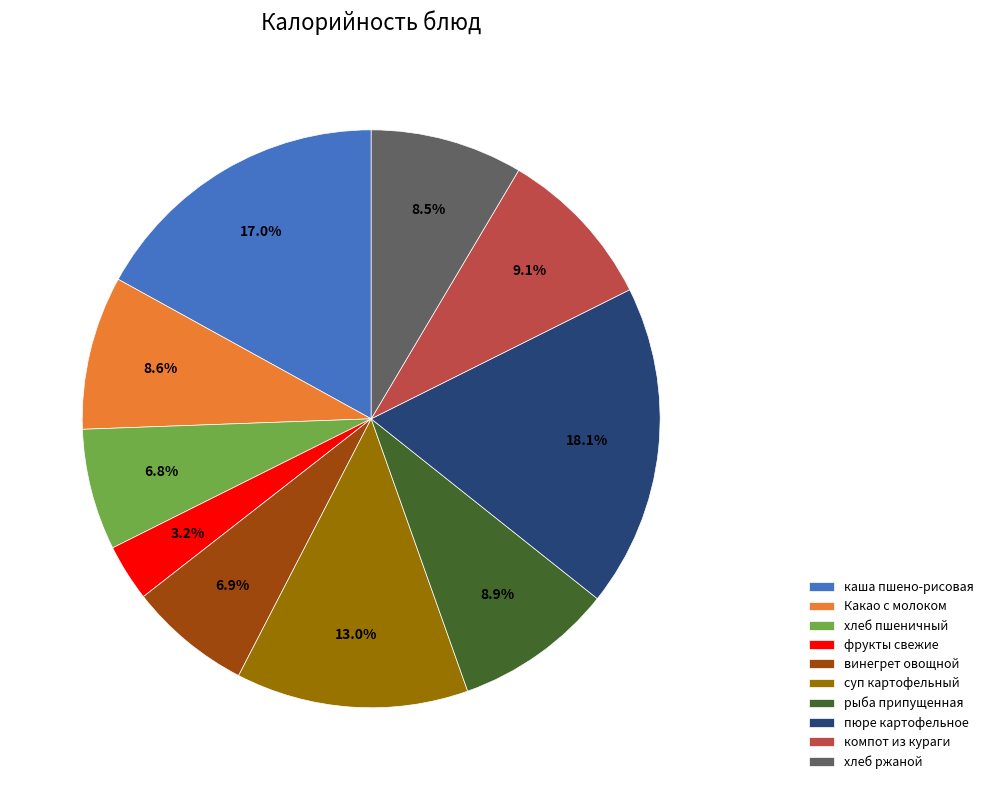

Approximately how many times larger is the value at Какао с молоком compared to рыба припущенная?

1.0